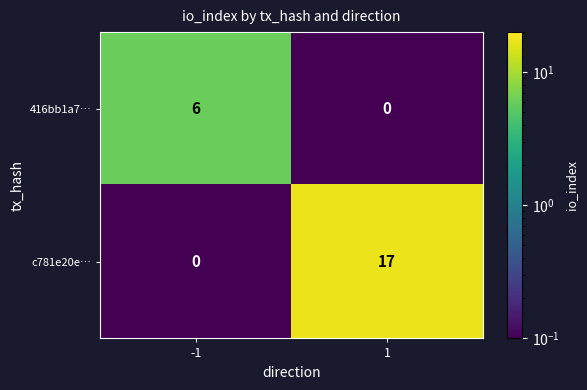

The value of 416bb1a7… at -1 is 6. True or false?

True